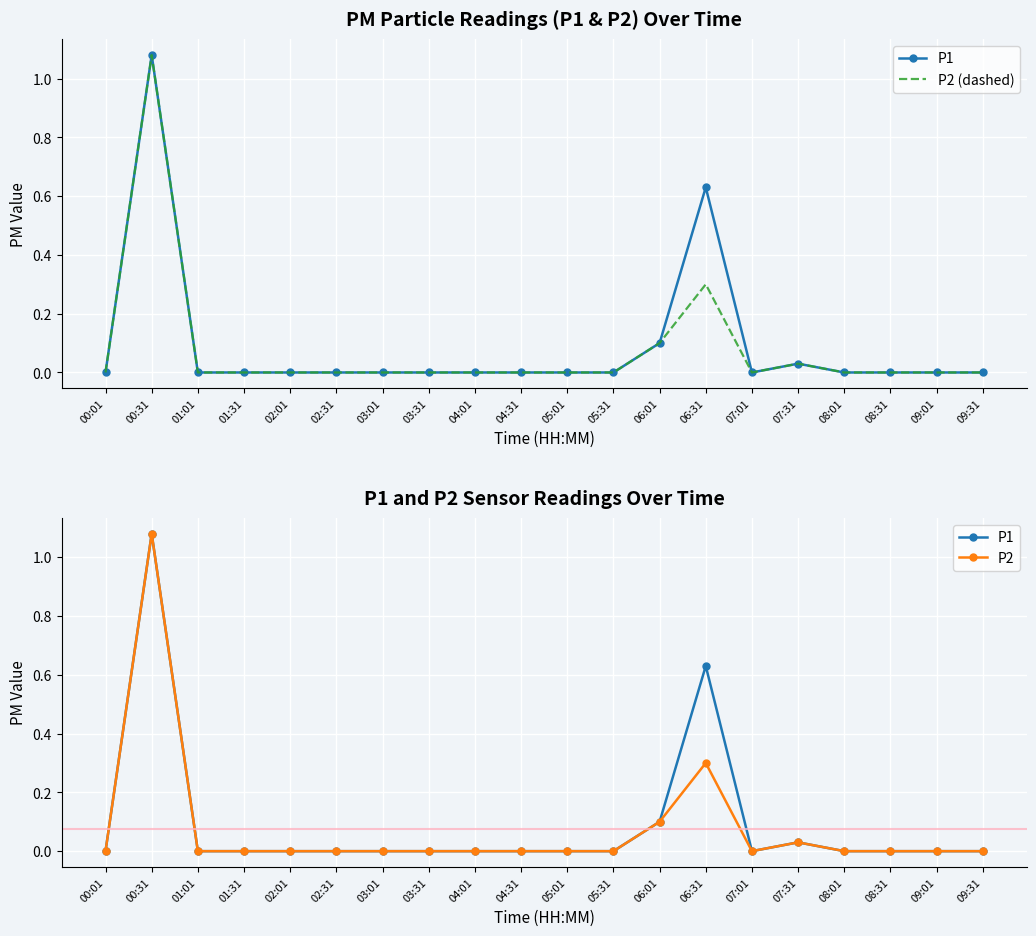

Where is P2 (dashed) nearest to the value 0?

00:01